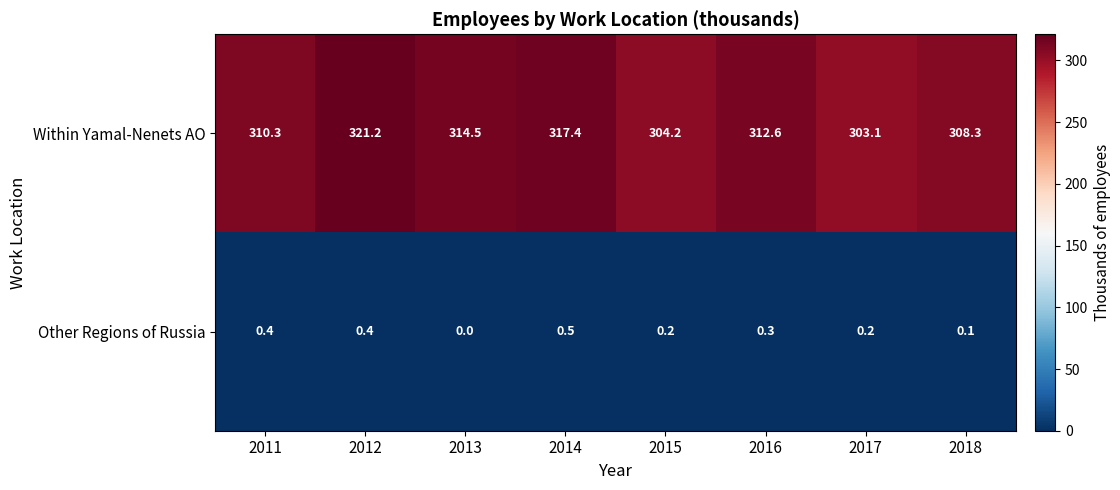

Which category has the highest value in the Within Yamal-Nenets AO series?

2012